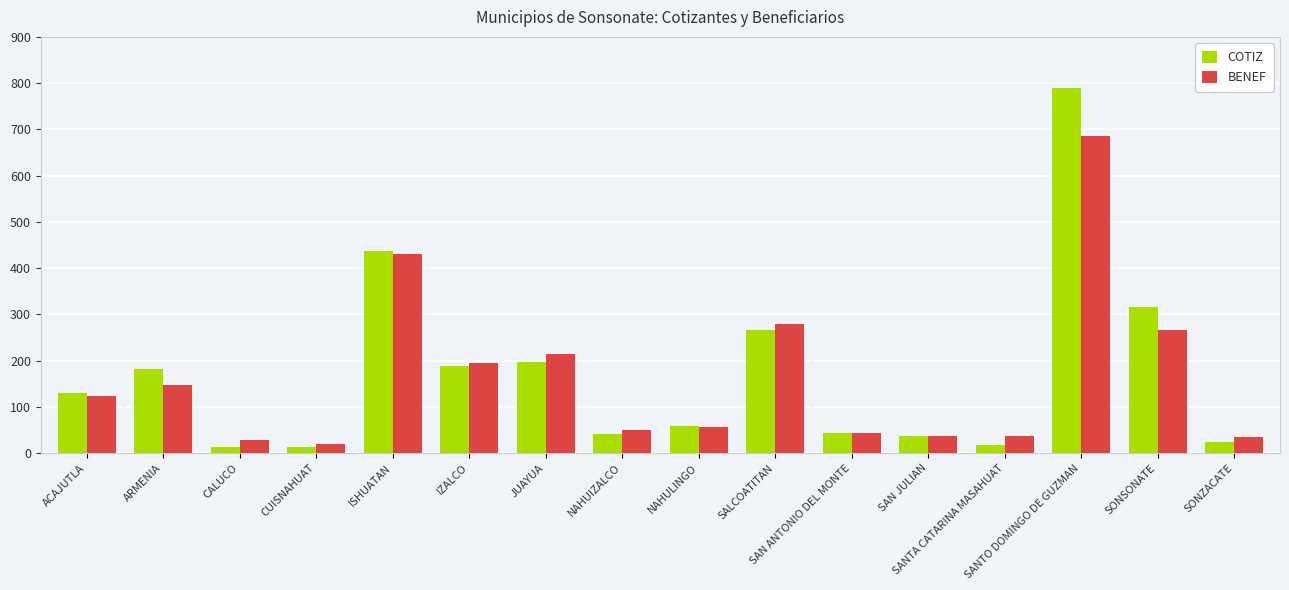

Rank the series by their maximum value, from highest to lowest.

COTIZ, BENEF